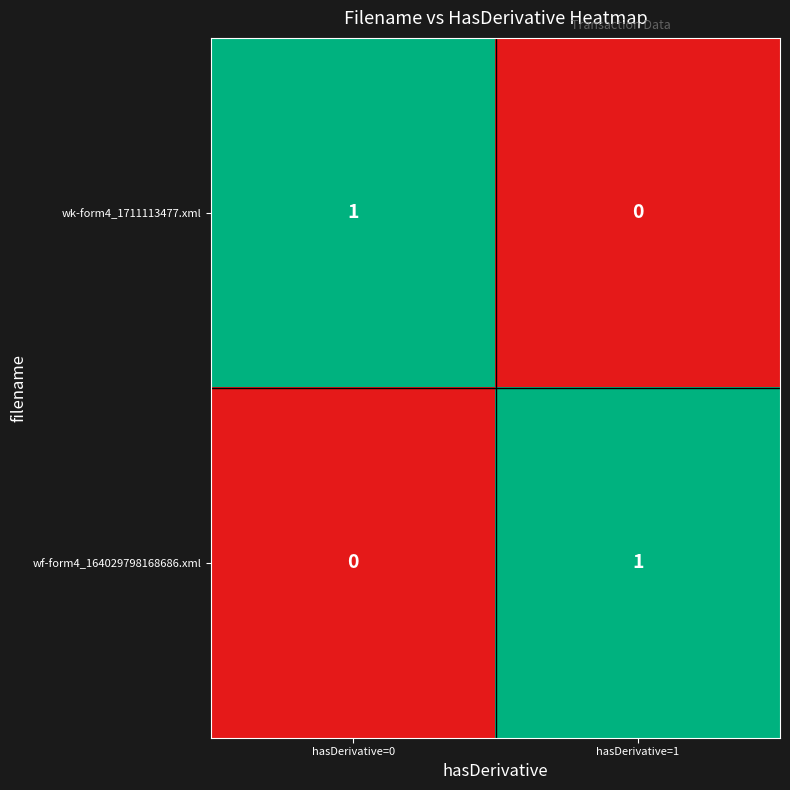

Is the value of wk-form4_1711113477.xml at hasDerivative=1 greater than the value of wf-form4_164029798168686.xml at hasDerivative=1?

No